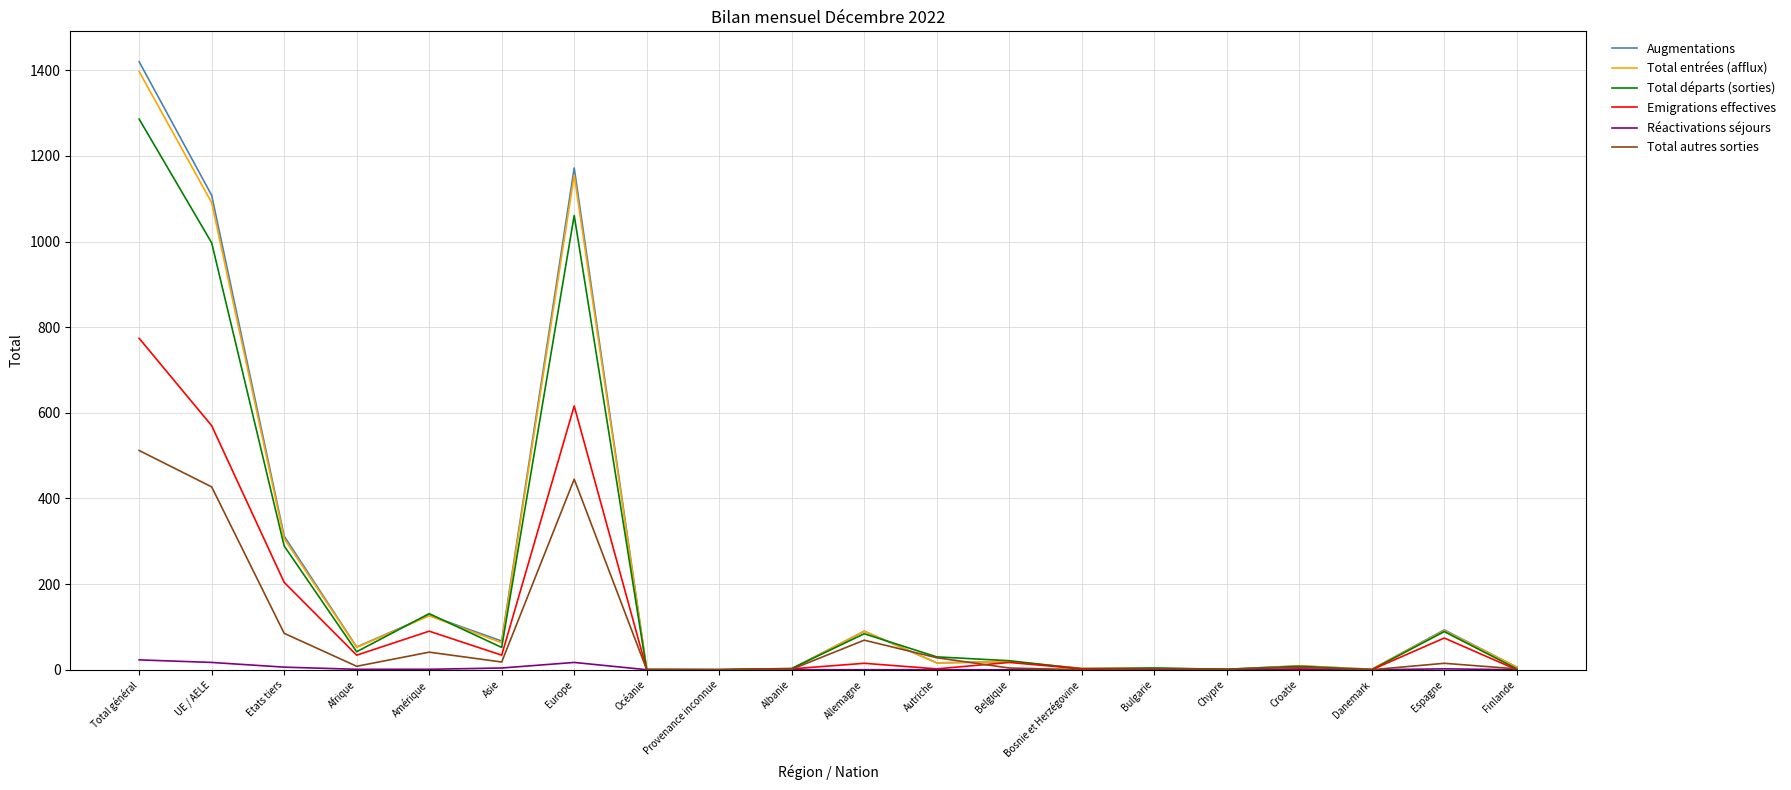

What is the difference between the highest and lowest values at Asie?

63